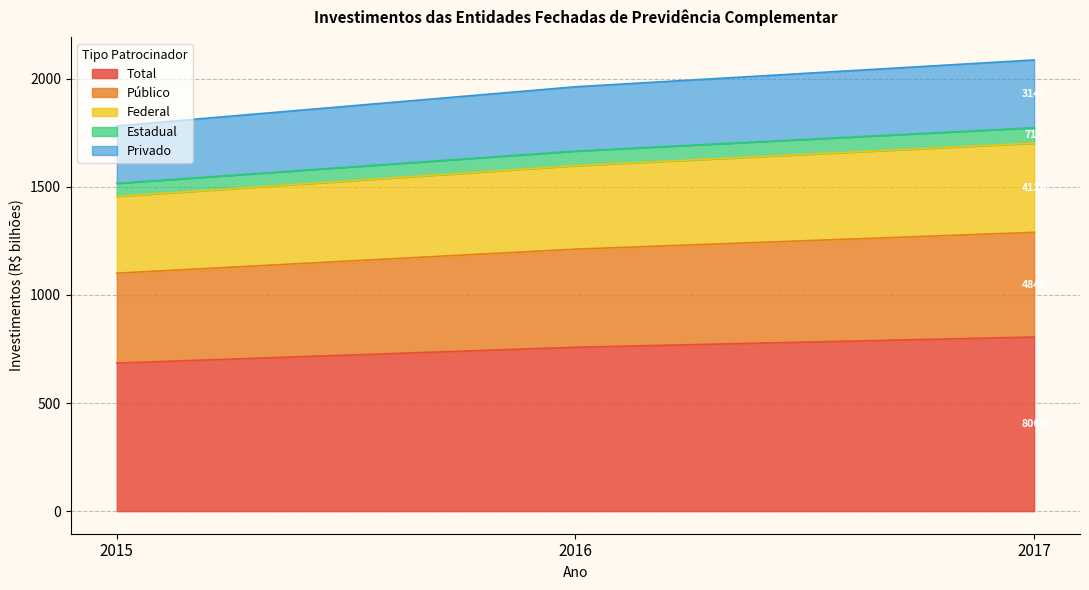

The Total series shows 315.1 at 2016. True or false?

False